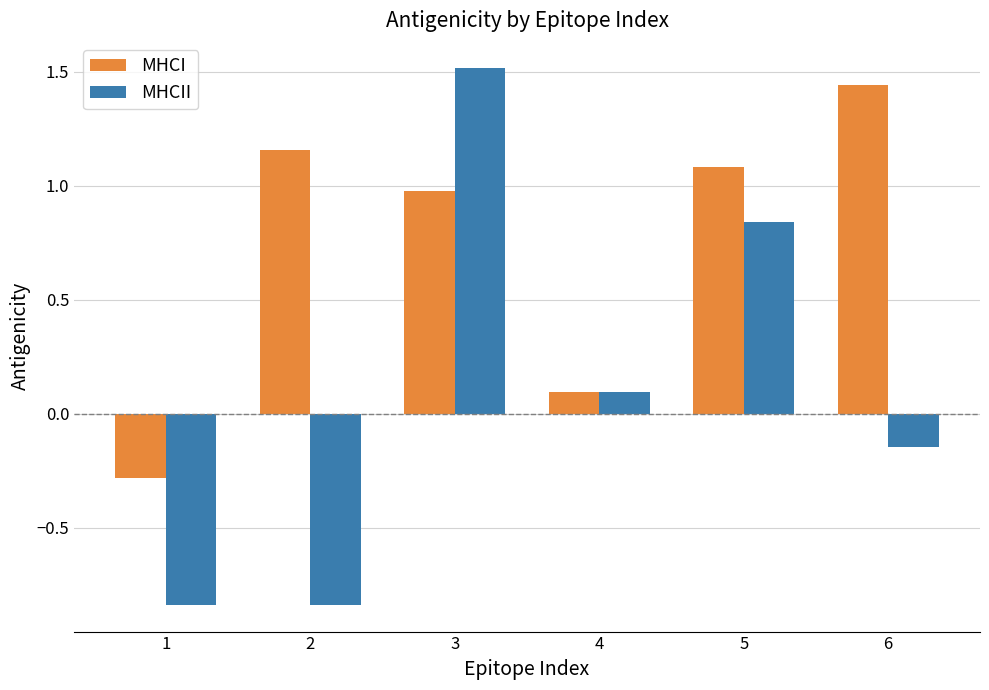

The value of MHCI at 6 is 0.4. True or false?

False